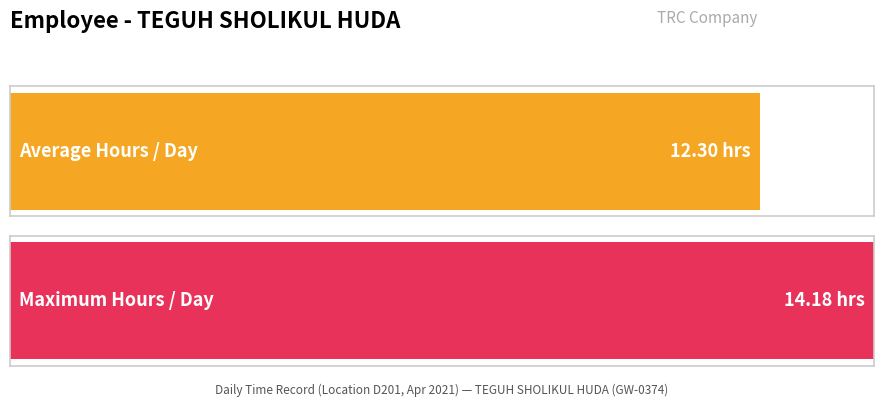

True or false: the data shows -9.5 at 23.

False